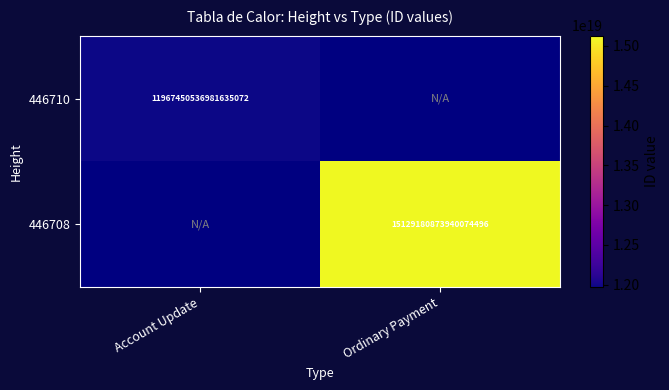

Is it true that 446708 equals 8632061700771322880 at Ordinary Payment?

False